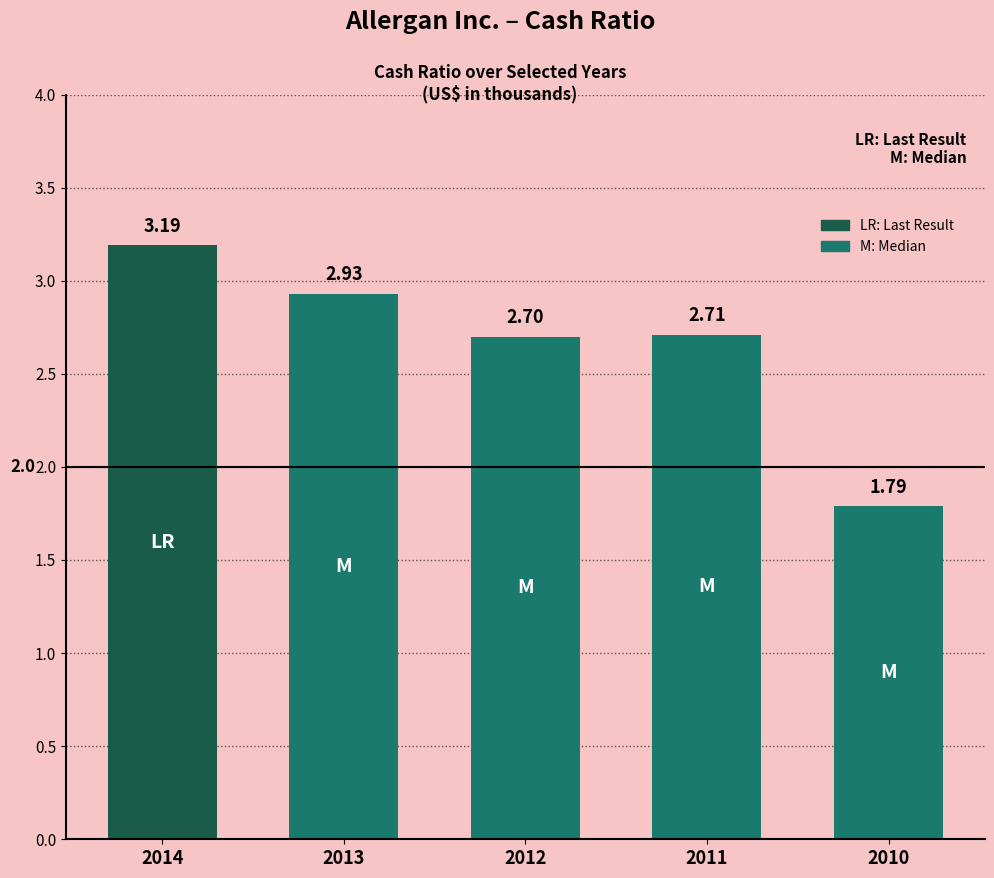

The value at 2012 is 3.7. True or false?

False